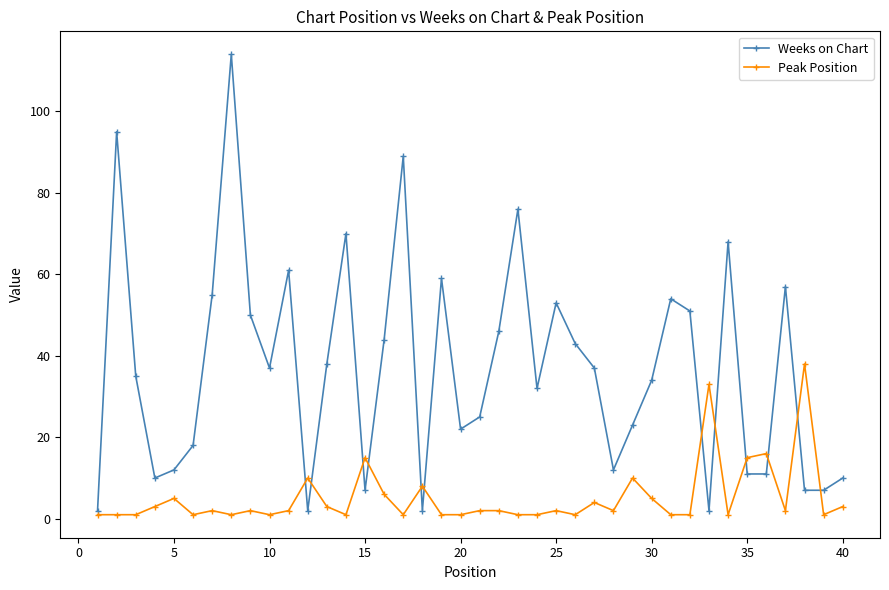

Reading left to right, what are all the values shown in this chart?

Weeks on Chart: 2	95	35	10	12	18	55	114	50	37	61	2	38	70	7	44	89	2	59	22	25	46	76	32	53	43	37	12	23	34	54	51	2	68	11	11	57	7	7	10
Peak Position: 1	1	1	3	5	1	2	1	2	1	2	10	3	1	15	6	1	8	1	1	2	2	1	1	2	1	4	2	10	5	1	1	33	1	15	16	2	38	1	3